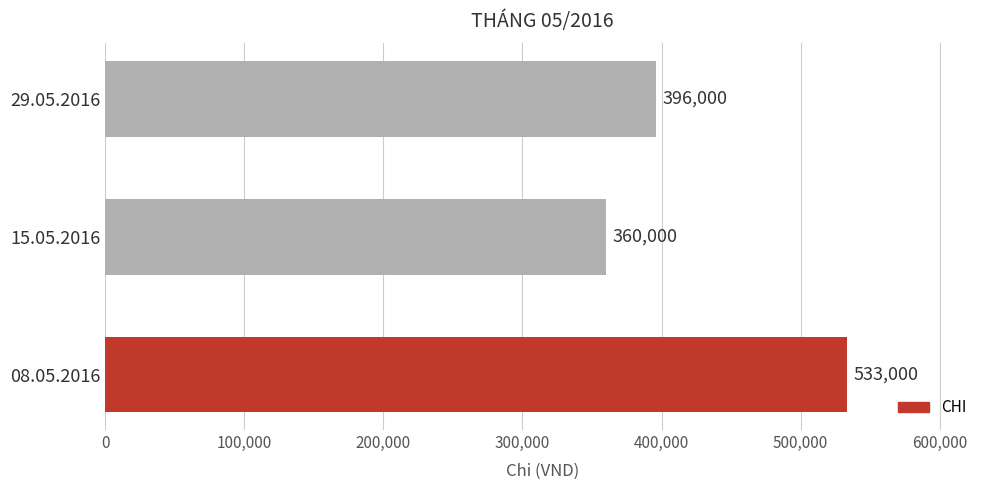

Which has a higher value, 15.05.2016 or 29.05.2016?

29.05.2016